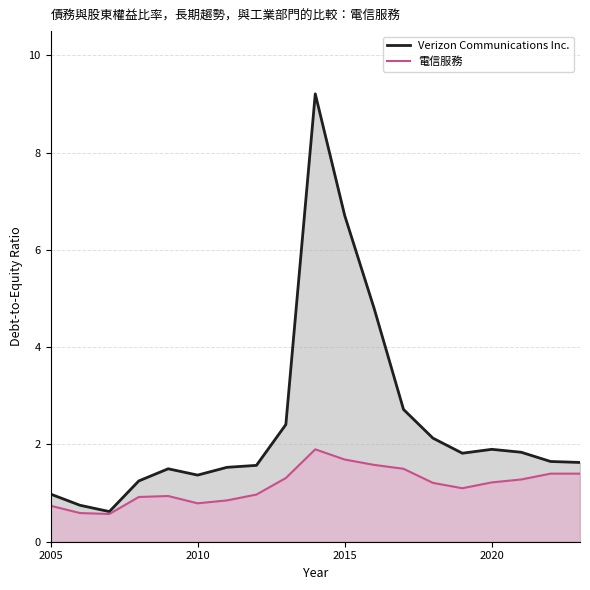

How many lines are shown in the chart?

2